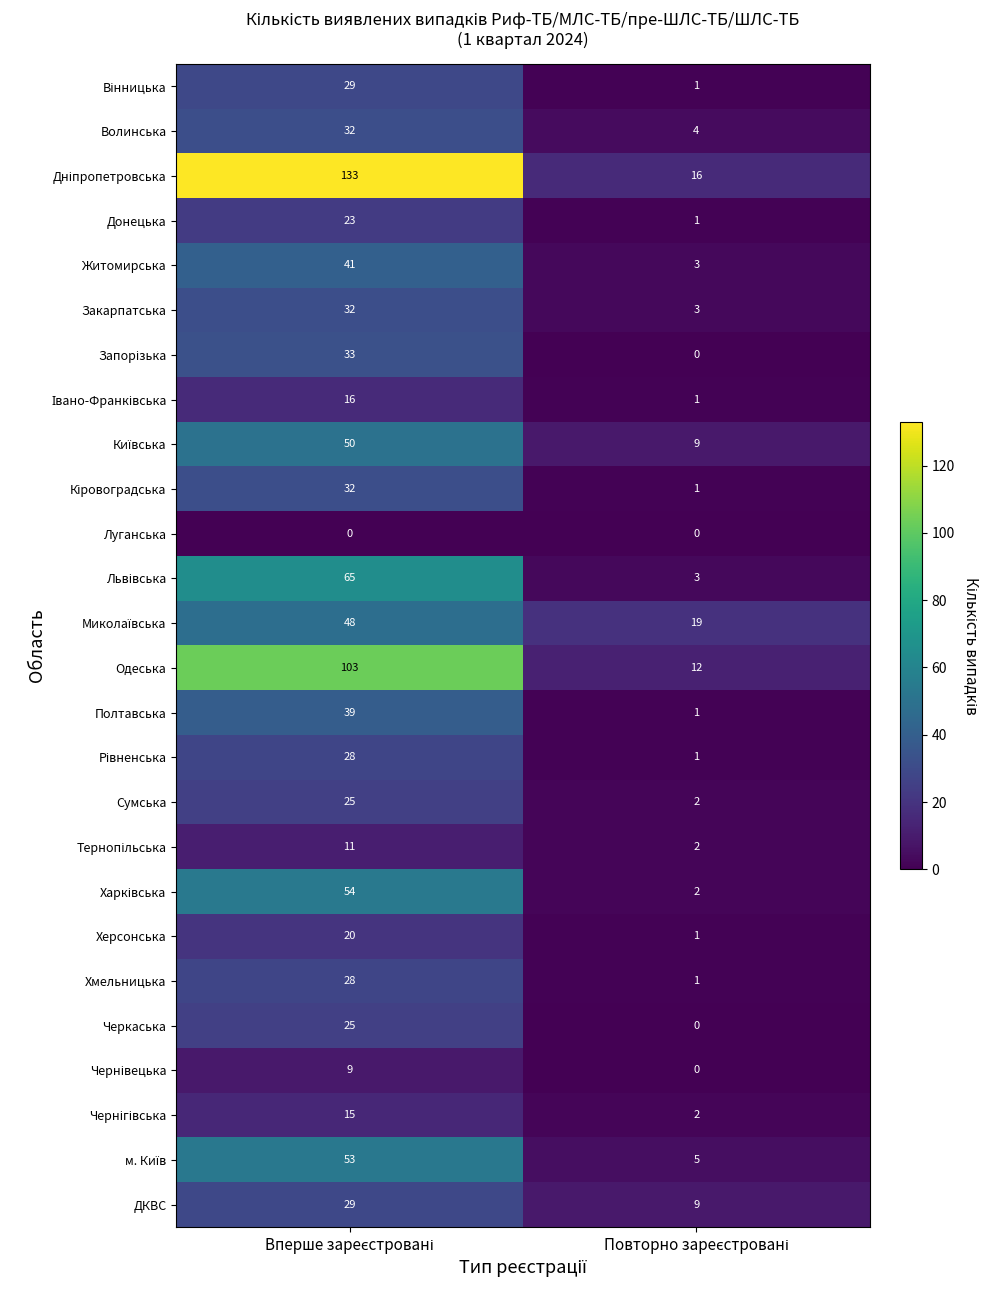

What is the difference between the maximum and minimum values in the Волинська series?

28